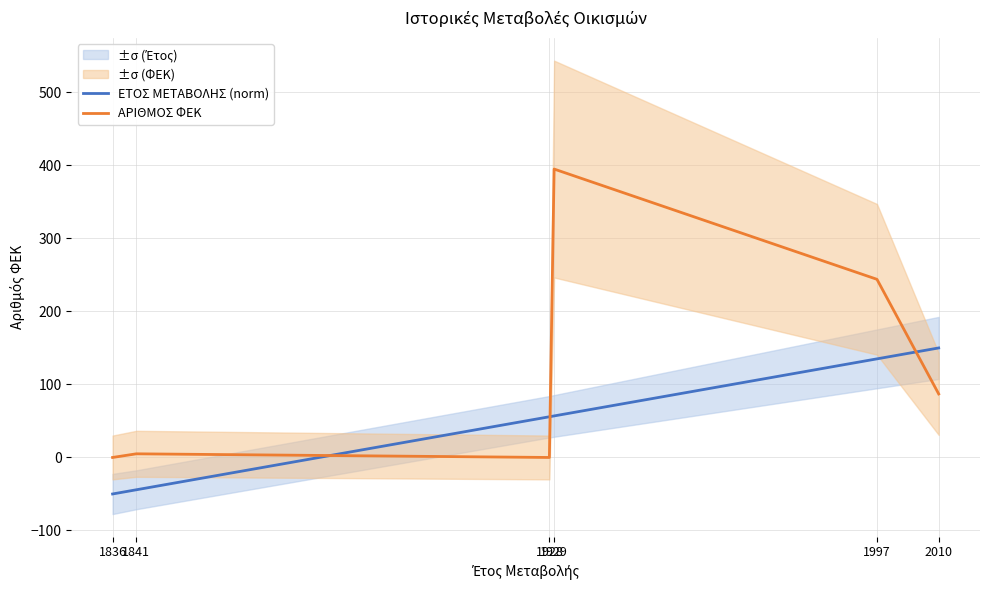

At which category does ΑΡΙΘΜΟΣ ΦΕΚ reach its first local valley?

1928